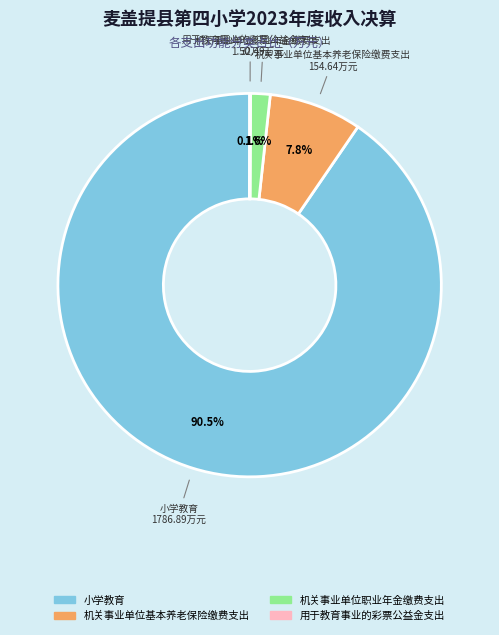

Between 机关事业单位职业年金缴费支出 and 小学教育, which is larger?

小学教育